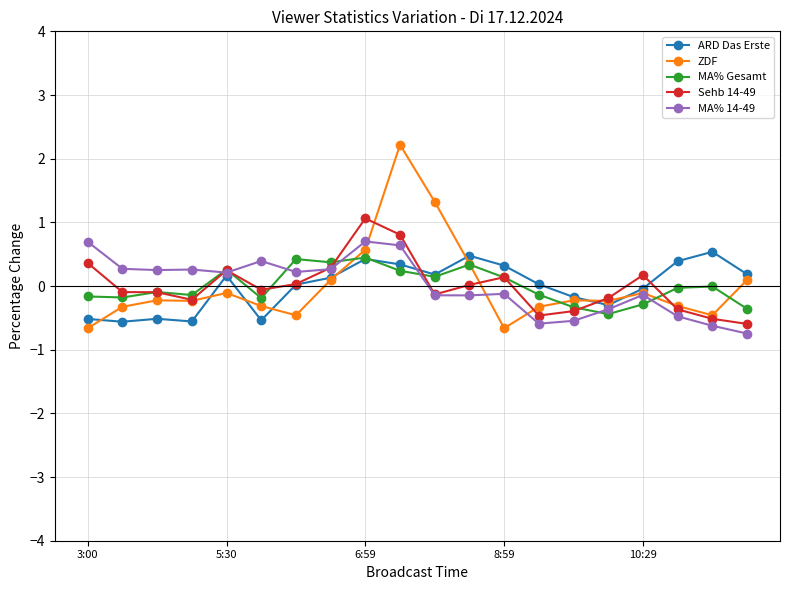

What is the value of the MA% 14-49 point at the 15th from the left?

-0.5